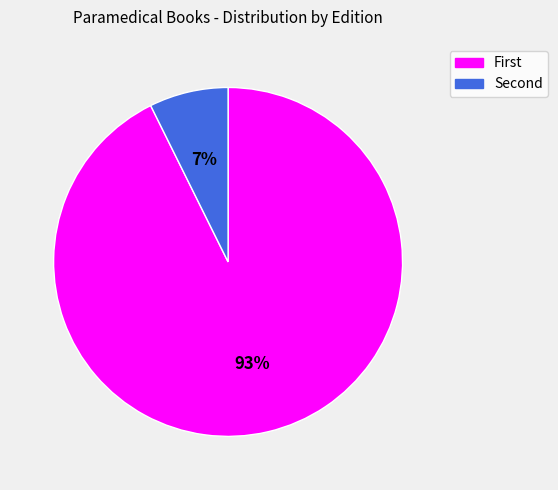

How many slices are in this pie chart?

2